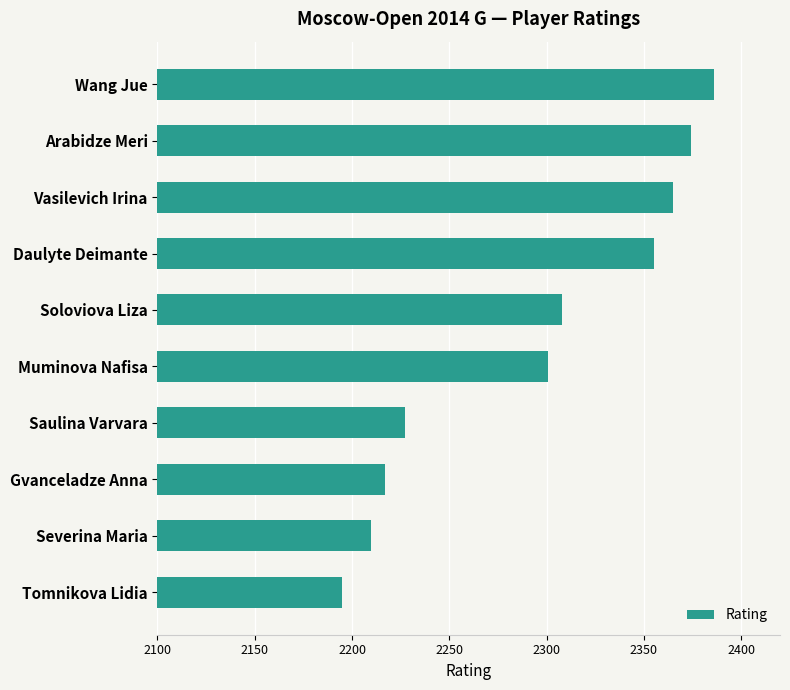

What is the sum of all values?

22938